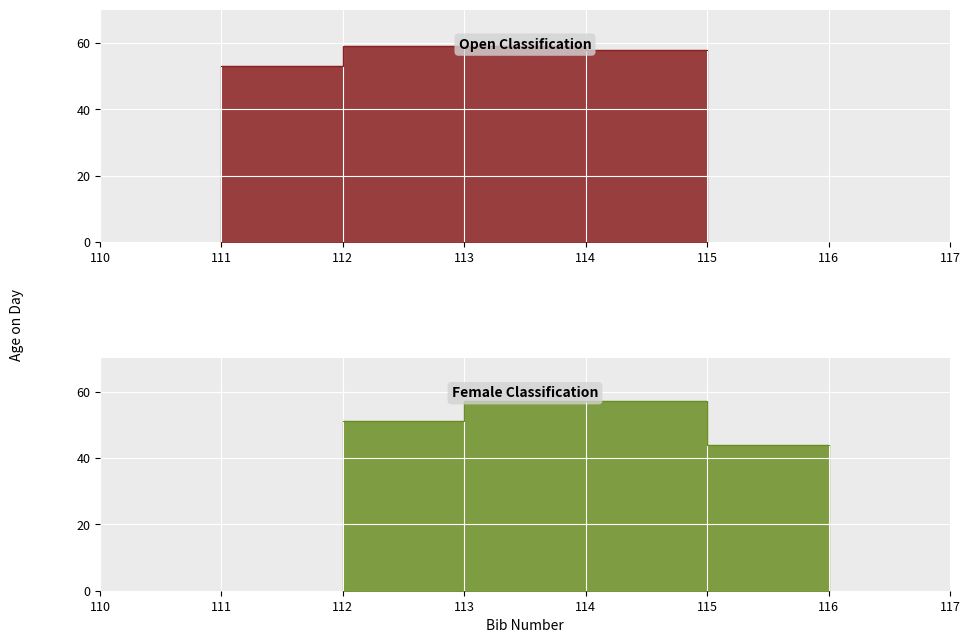

True or false: Open has a value of 73 at 111.

False